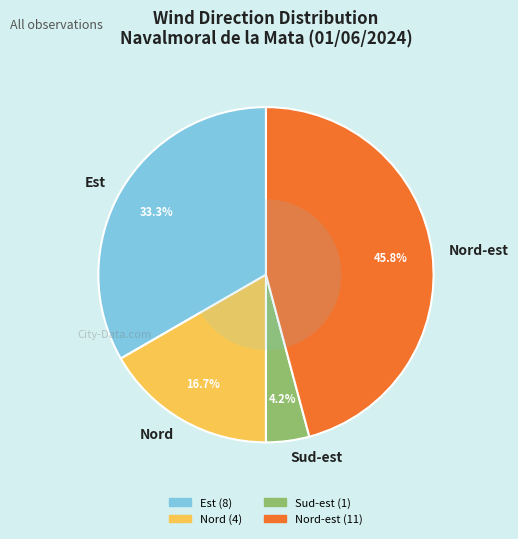

How much of the chart is everything except Est?

66.7%